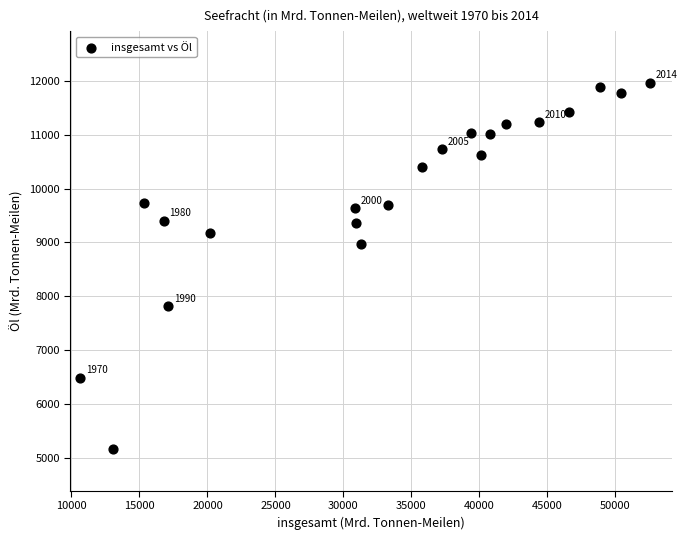

What is the range of Y values (max minus min)?

6812